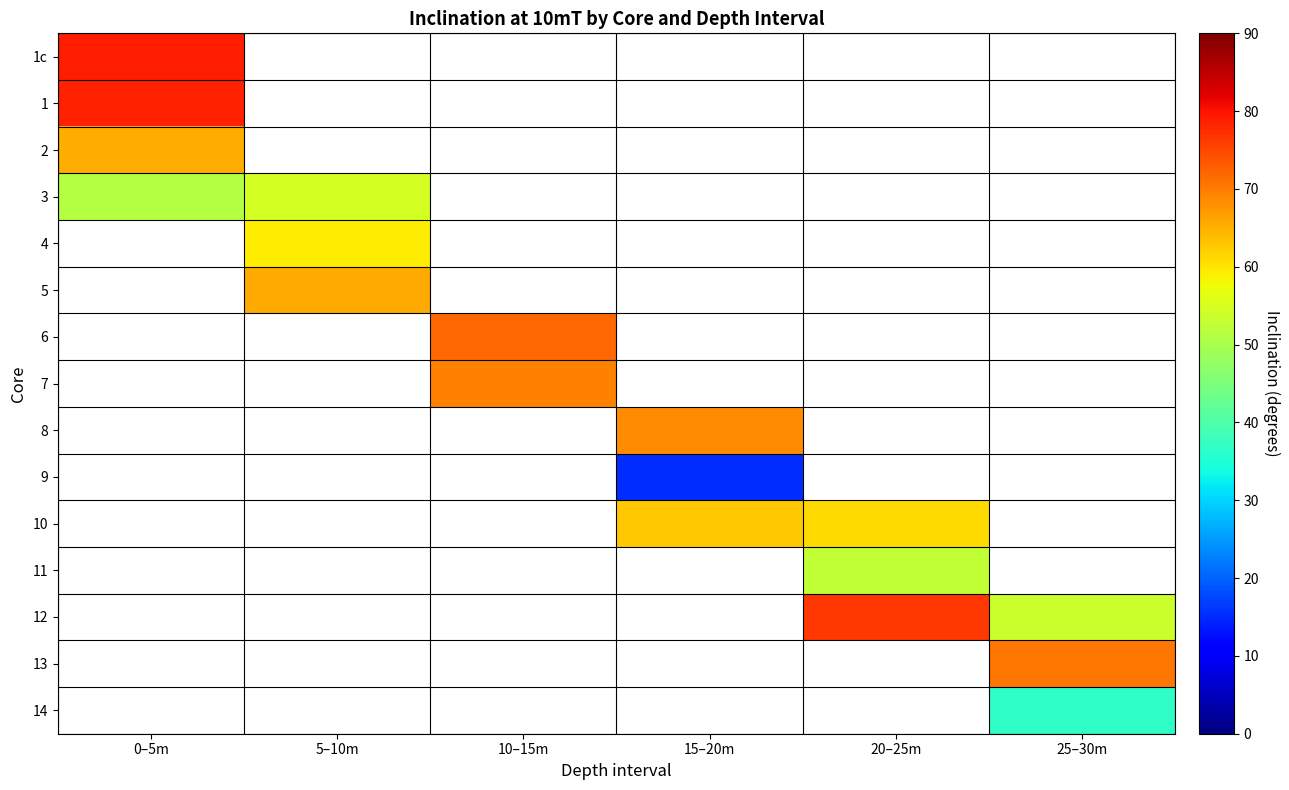

Read the 4 value at 5–10m.

59.1